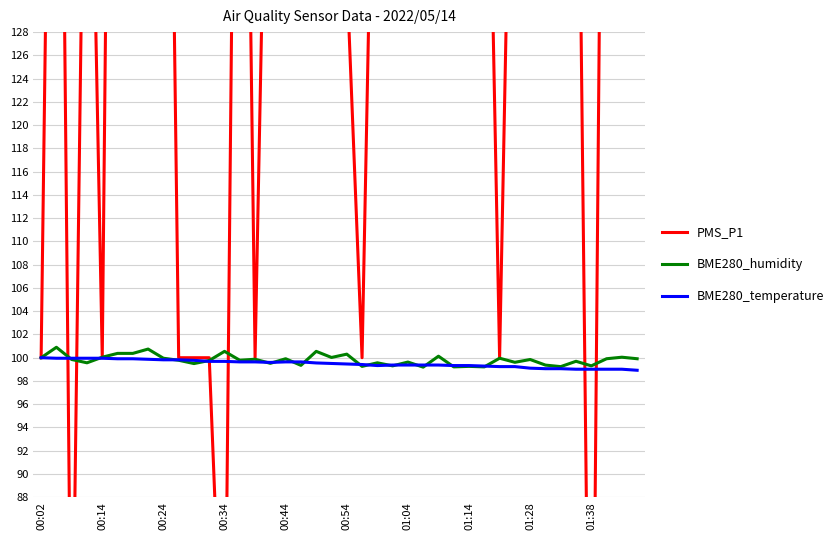

Is the value of BME280_temperature at 00:54 greater than the value of BME280_humidity at 00:54?

No